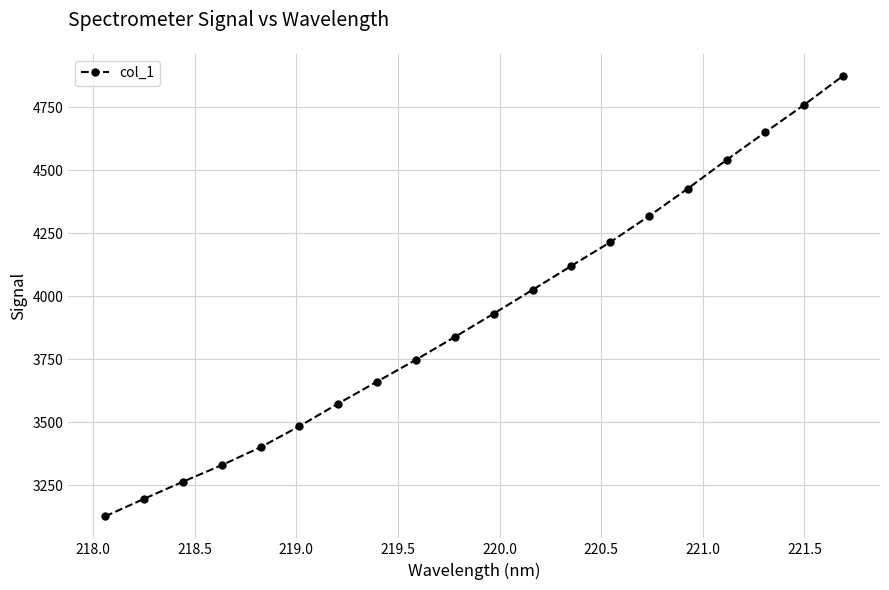

What is the minimum value shown in the chart?

3126.1